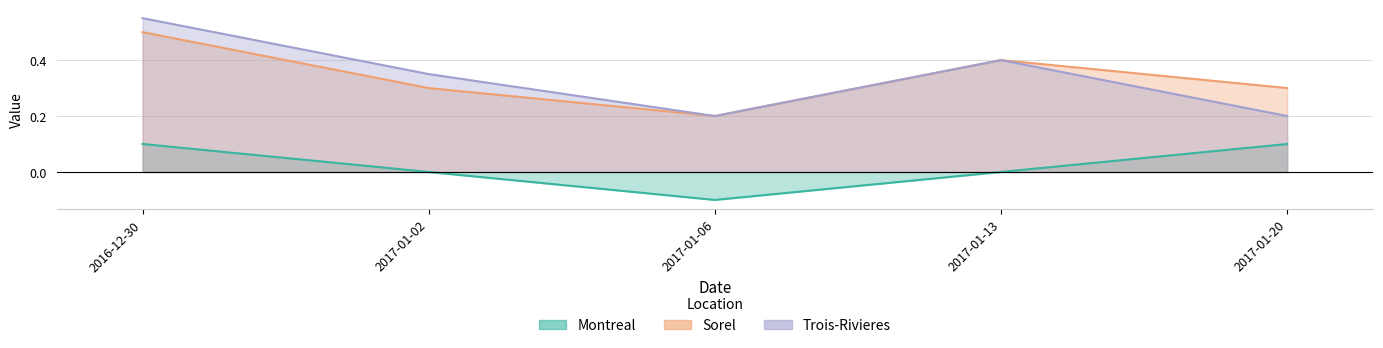

What is the label of the 2nd point from the left?

2017-01-02